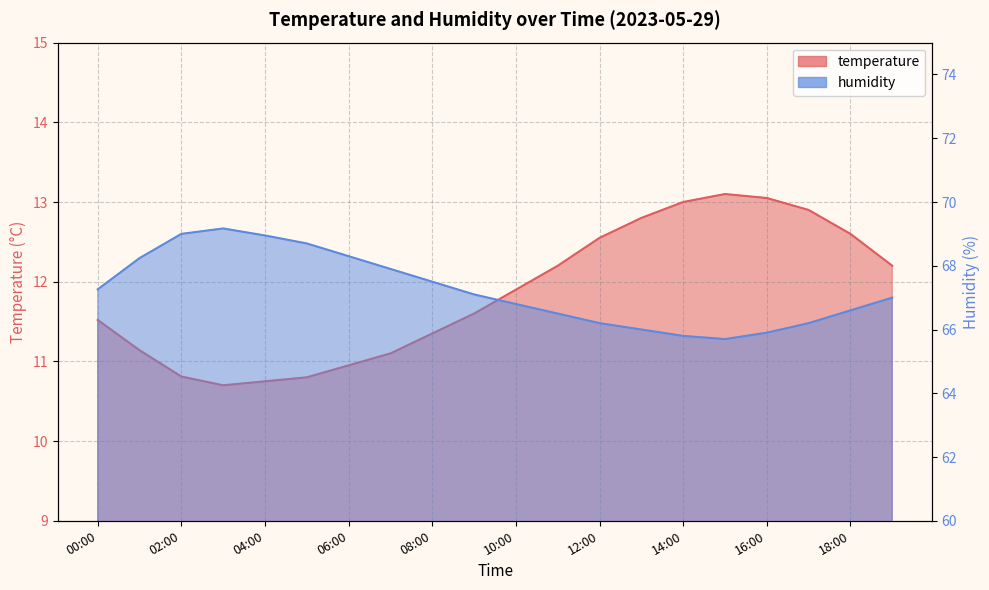

Which category has the lowest value across all series?

03:00